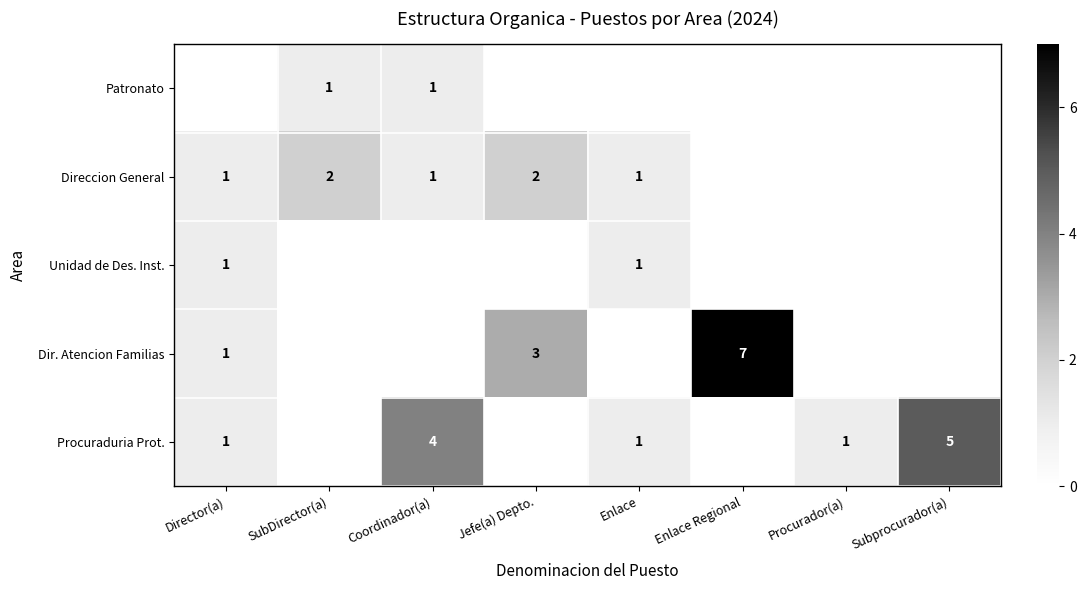

The Dir. Atencion Familias series shows 0 at Director(a). True or false?

False